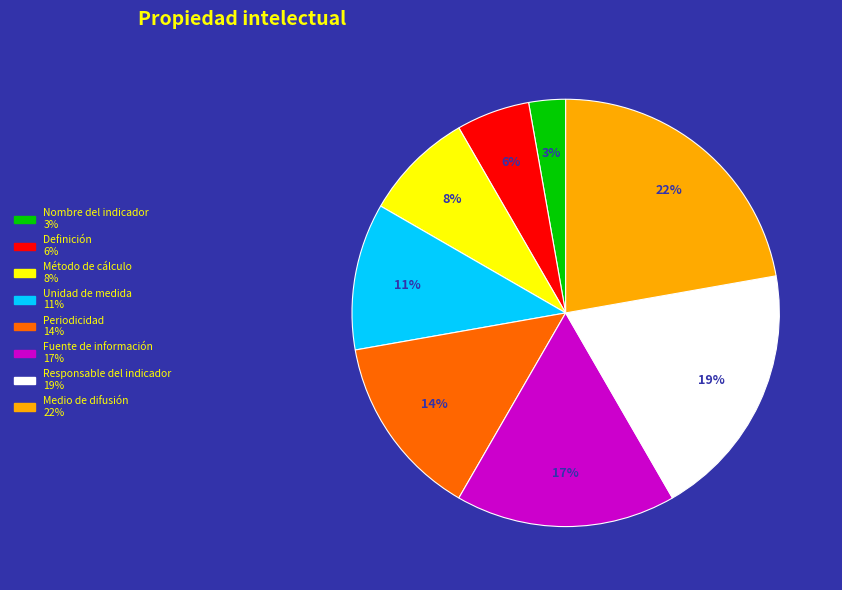

Which has a higher value, Responsable del indicador or Nombre del indicador?

Responsable del indicador